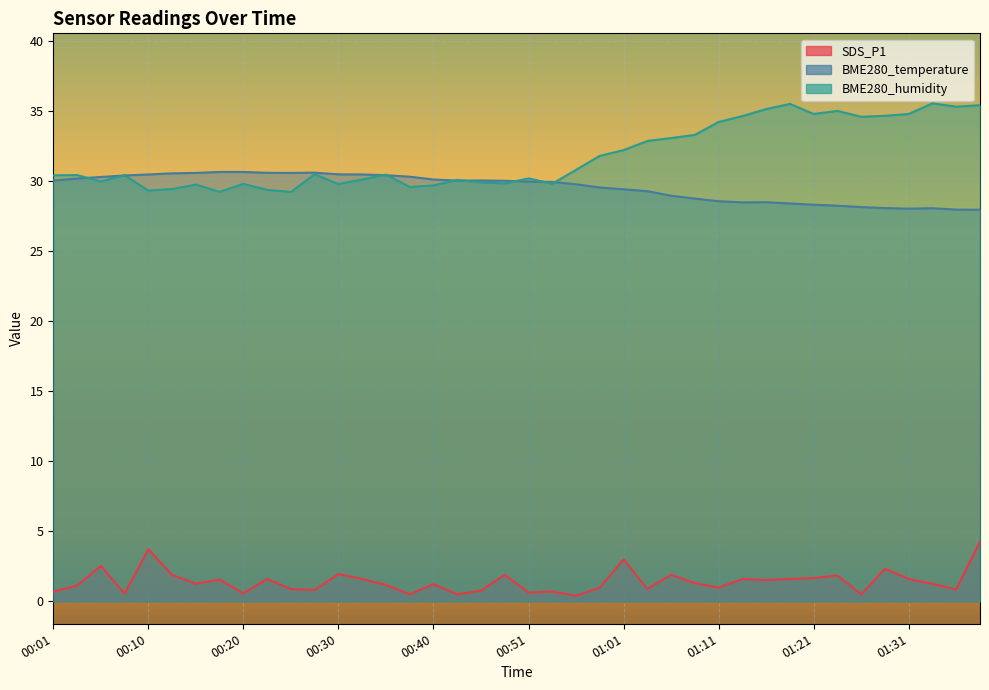

Rank the series by their maximum value, from highest to lowest.

BME280_humidity, BME280_temperature, SDS_P1